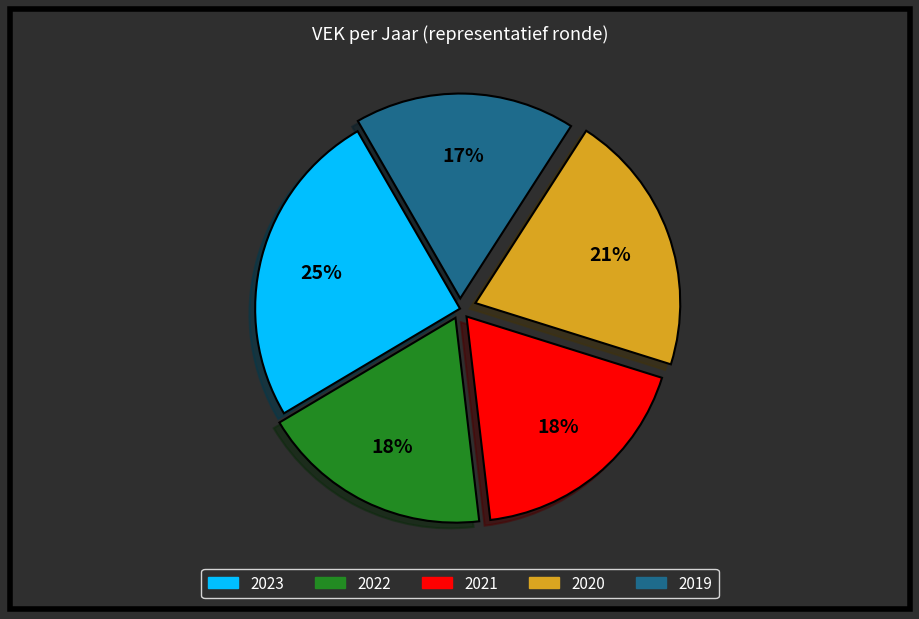

Does 2023 account for over 50% of the chart?

No